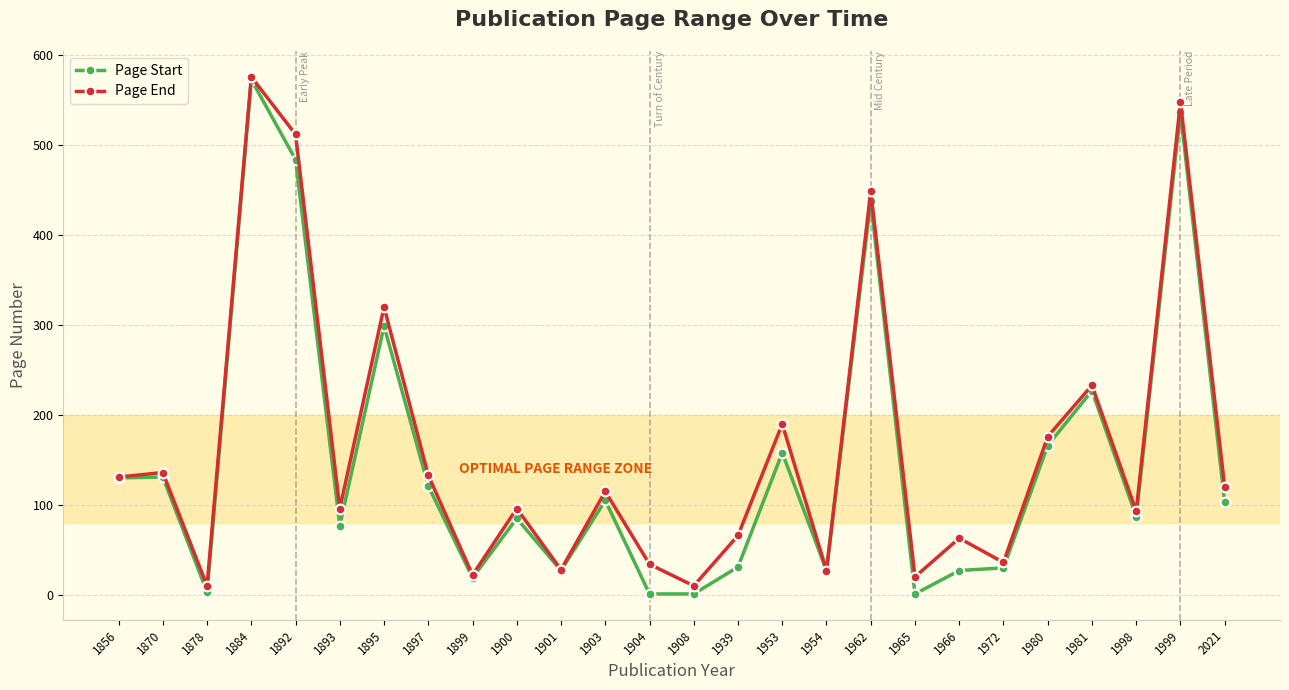

True or false: Page Start has more than 0 interior local peaks.

True